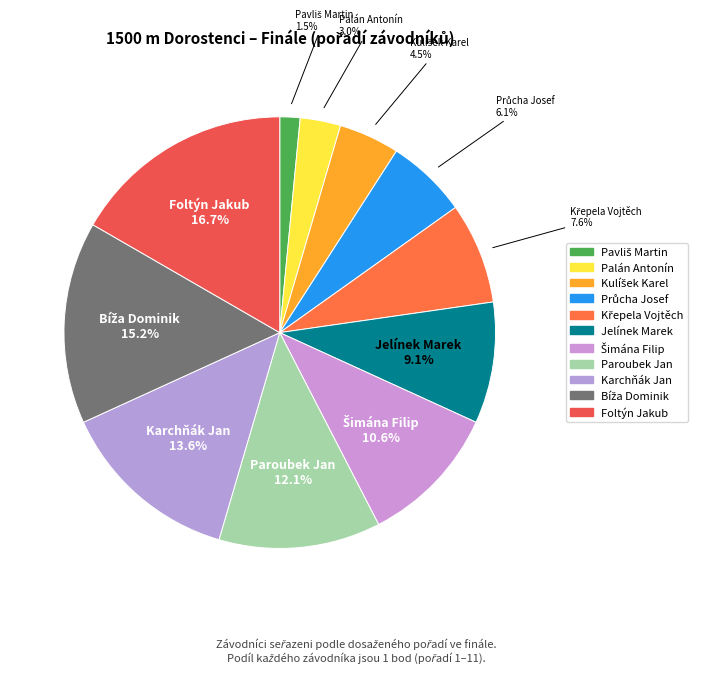

How many slices are in this pie chart?

11